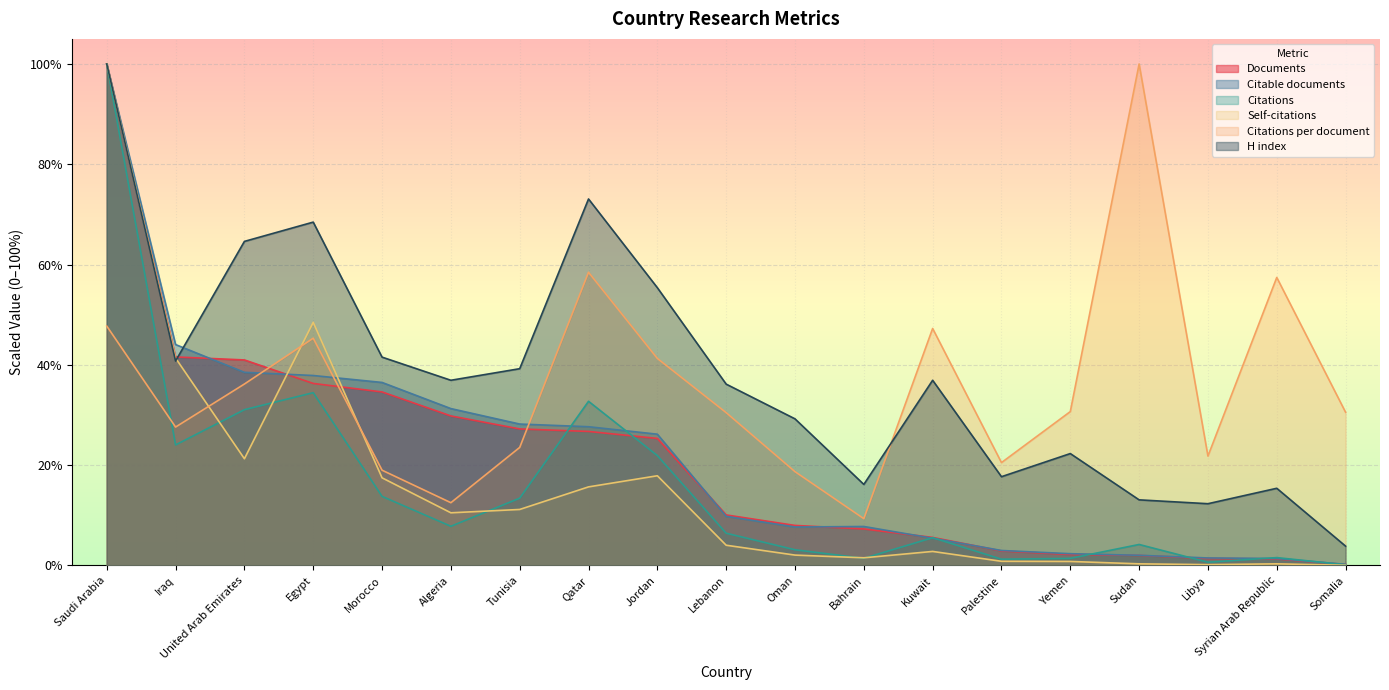

What position from the right is Yemen?

5